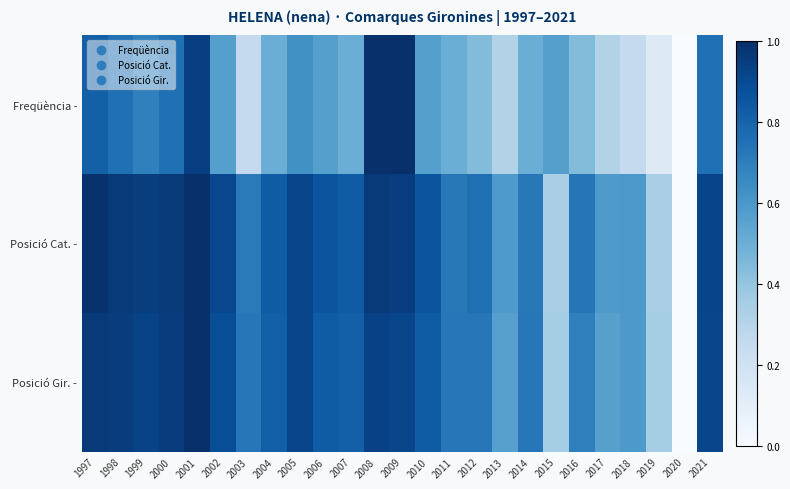

At which category is the sum across all series the highest?

2001